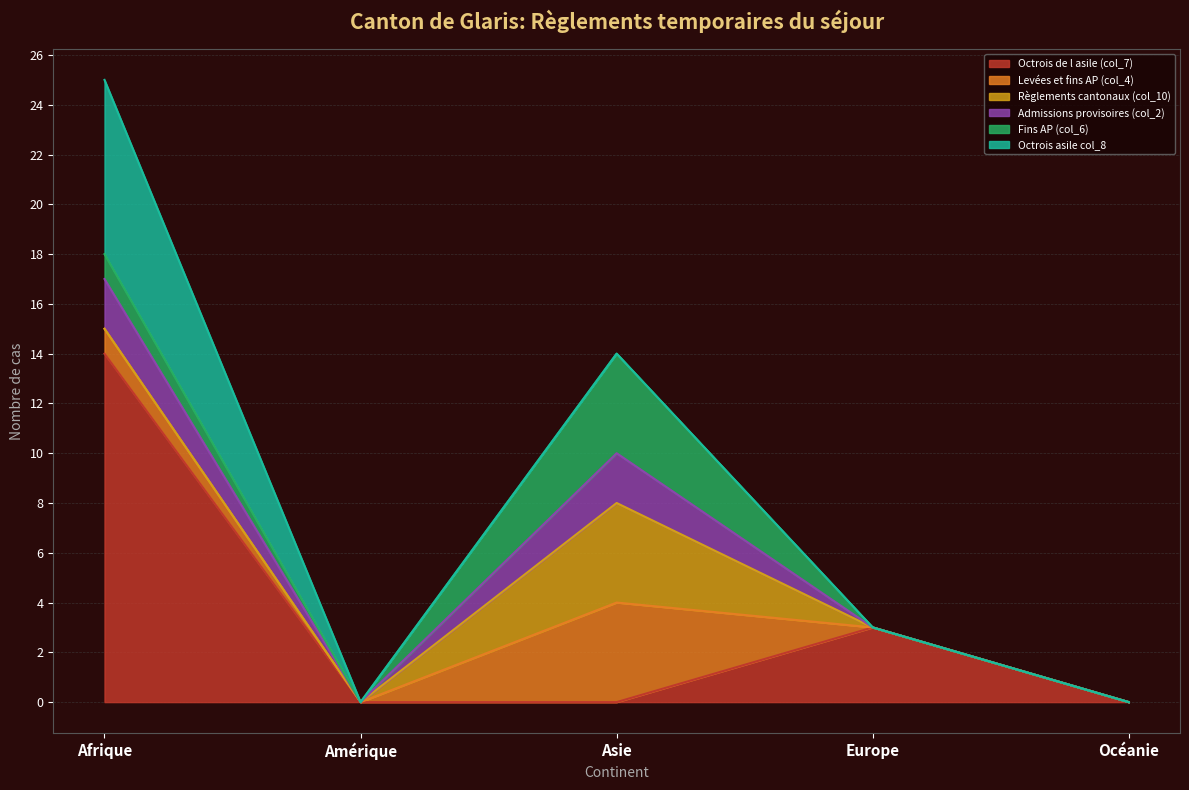

How many values in the Admissions provisoires (col_2) series exceed 0?

2